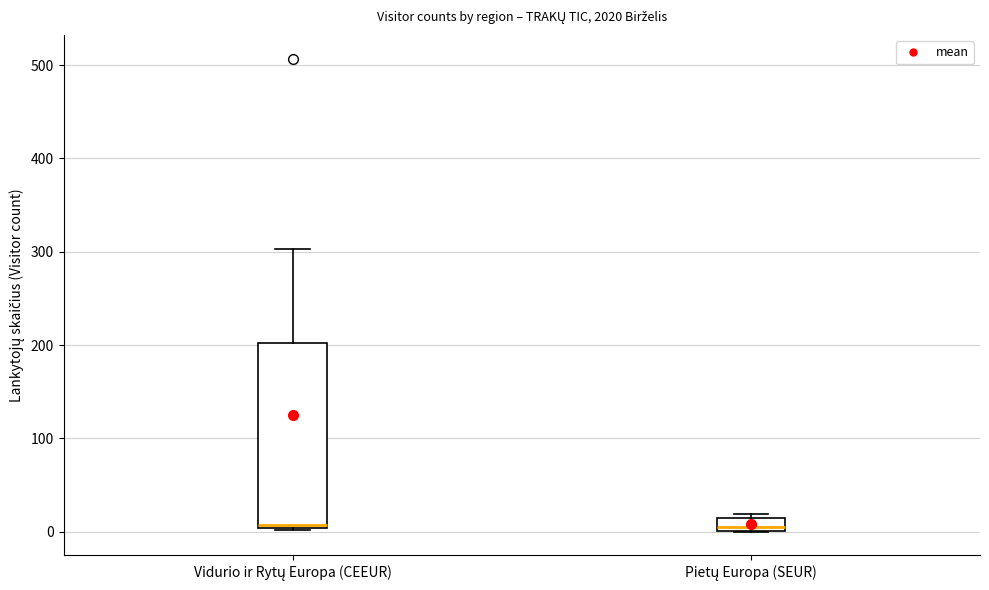

Where does the upper whisker of the box for Vidurio ir Rytų Europa (CEEUR) end on the y-axis? The values are not printed on the chart, so give them approximately, as read against the axis.

300